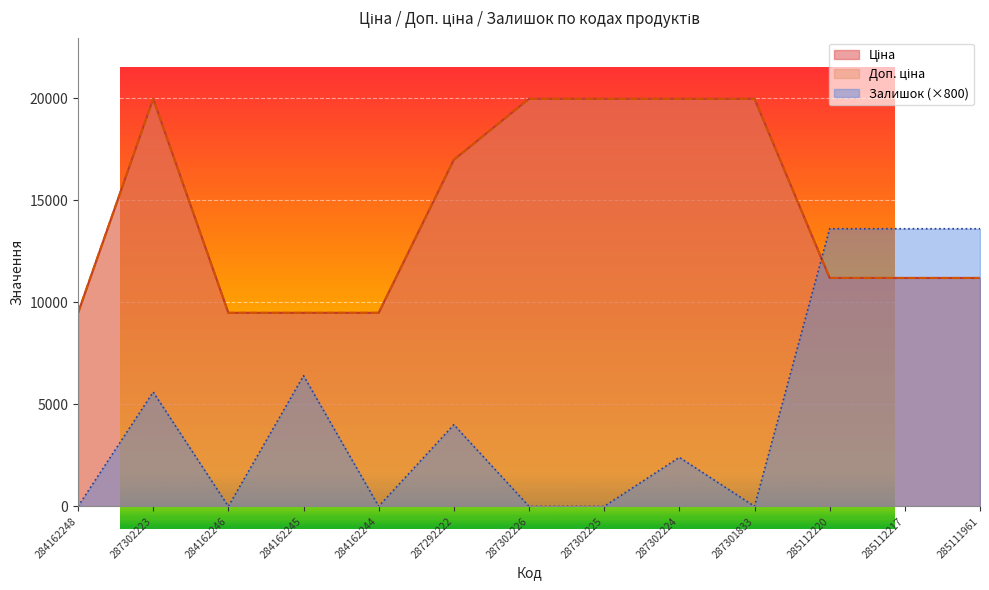

At which category does Ціна reach its first local peak?

287302223